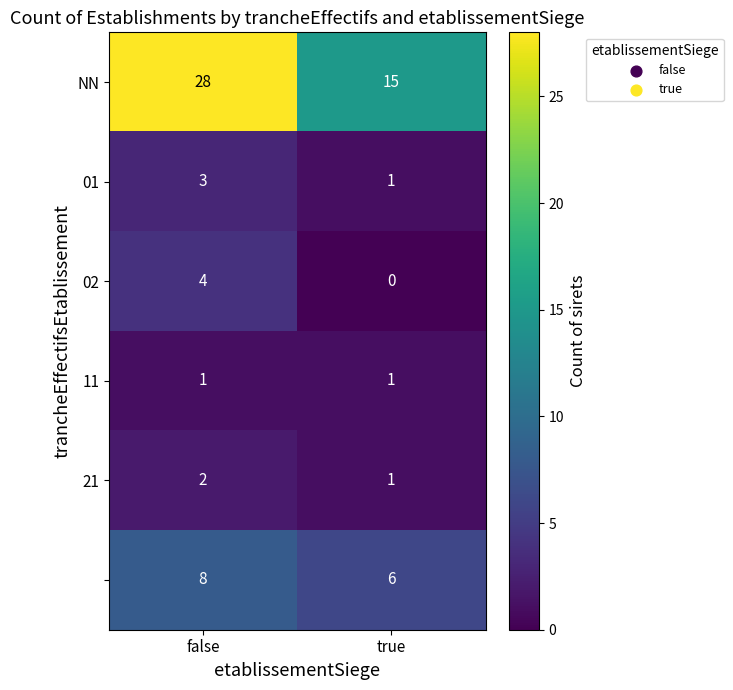

What is the difference between the highest and lowest values at false?

27